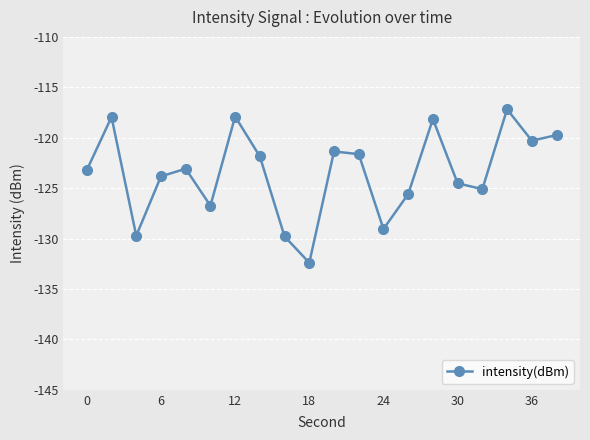

What is the smallest value displayed?

-132.4